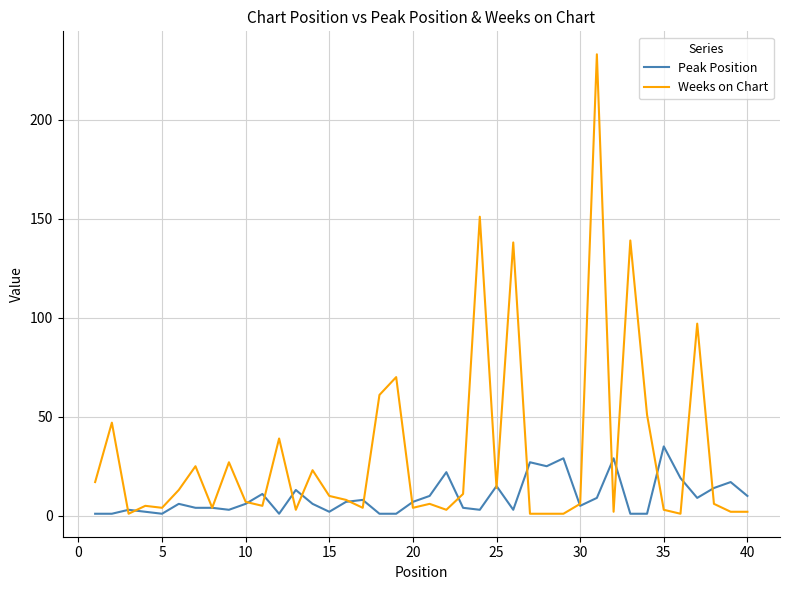

Which series has the largest total across all categories?

Weeks on Chart